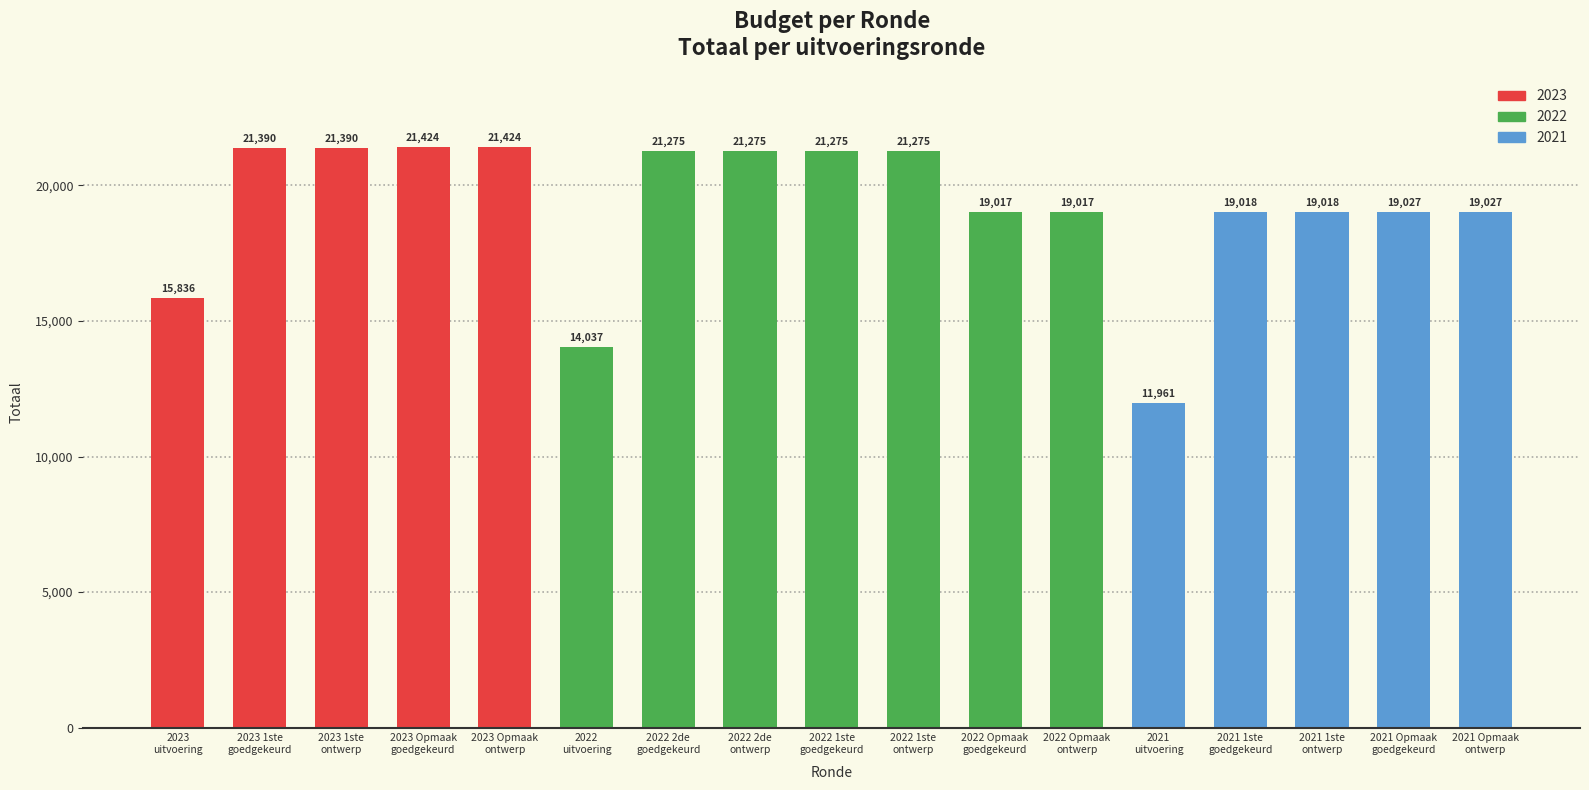

What is the value of the 17th bar from the left?

19027